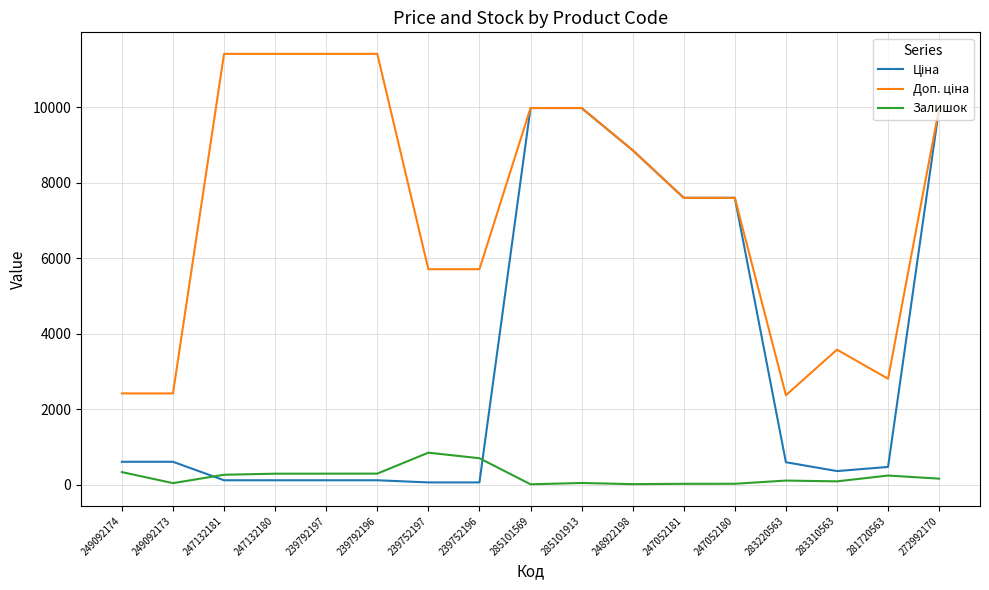

What is the maximum value for Залишок?

845.0